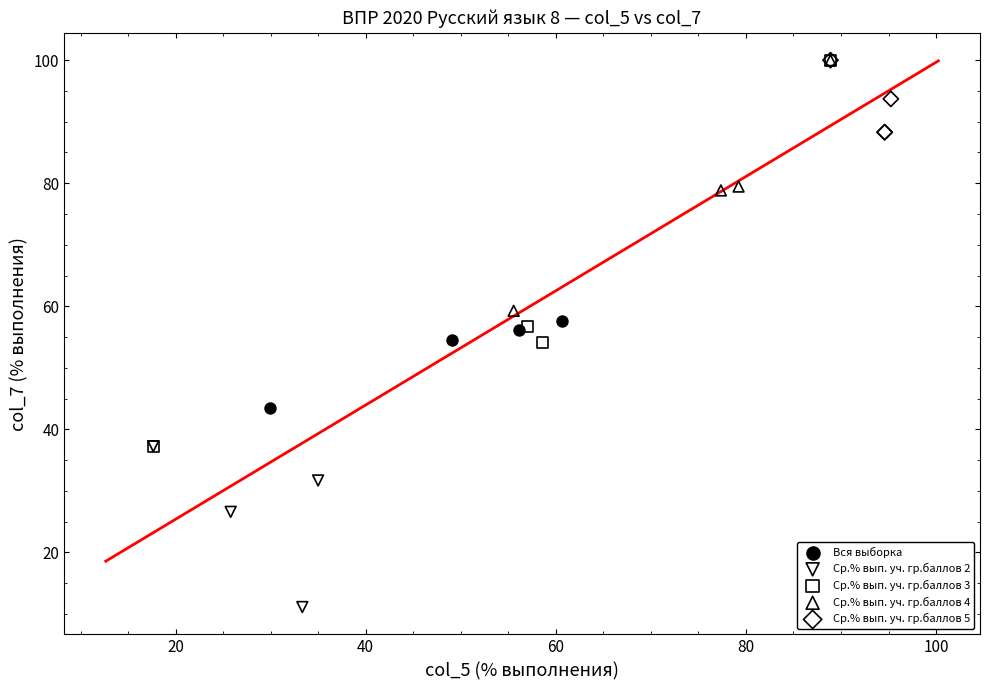

Which series has the largest Y range (max minus min)?

Ср.% вып. уч. гр.баллов 3